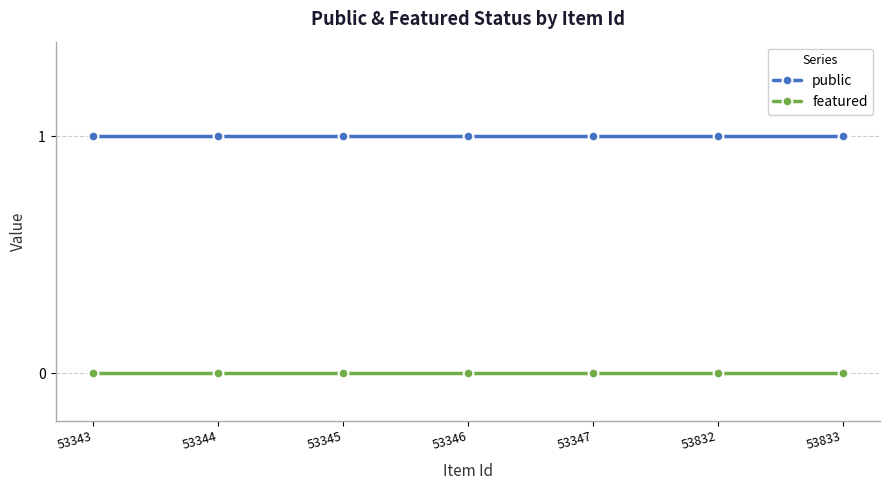

Is the value of public at 53832 greater than the value of featured at 53832?

Yes